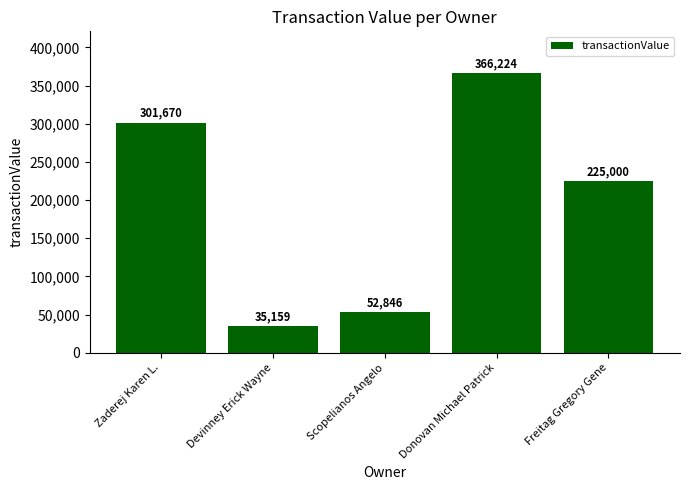

Are the bars grouped side by side (vs. stacked)?

No